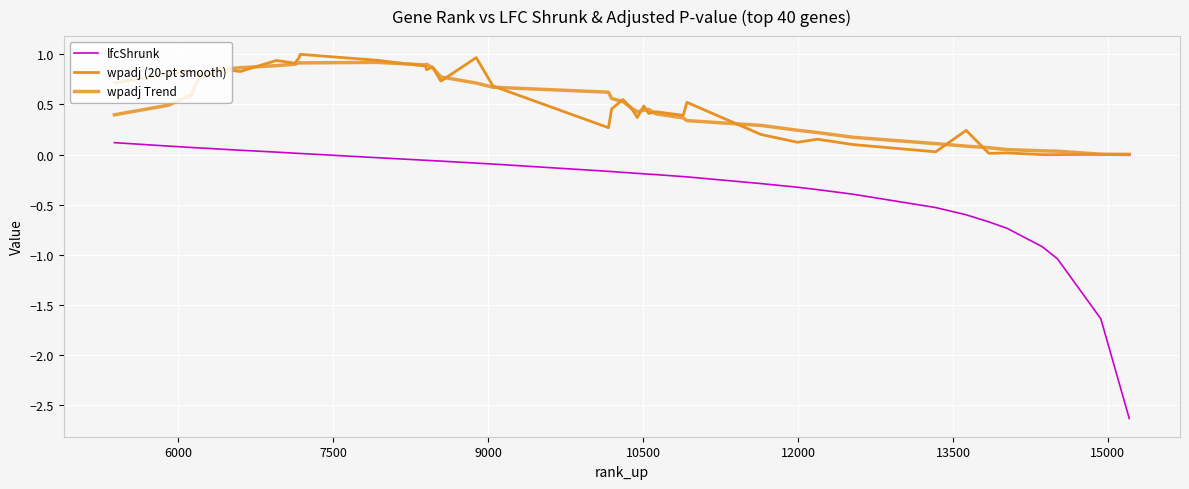

Is this an area chart (filled region under the line)?

No